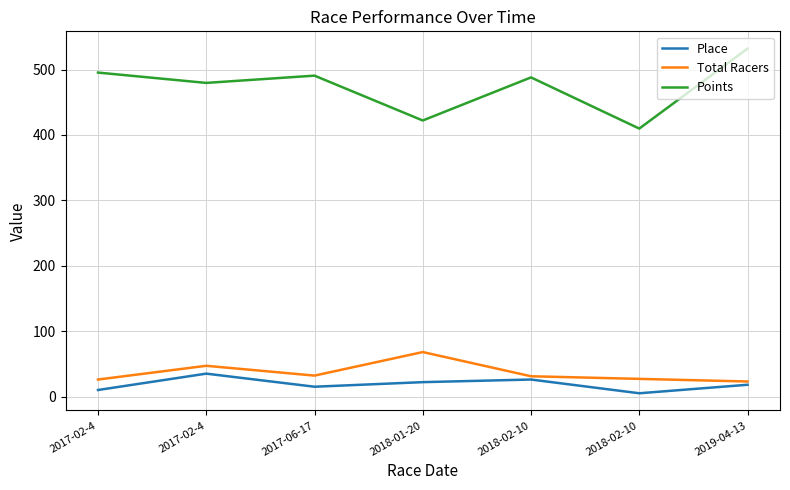

Does the chart have visible grid lines?

Yes